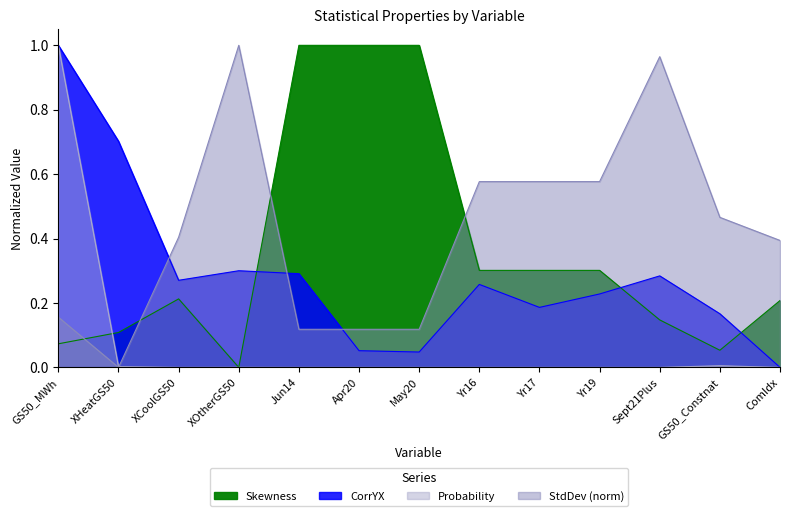

After their last crossing, which series has the higher values: Probability or Skewness?

Skewness